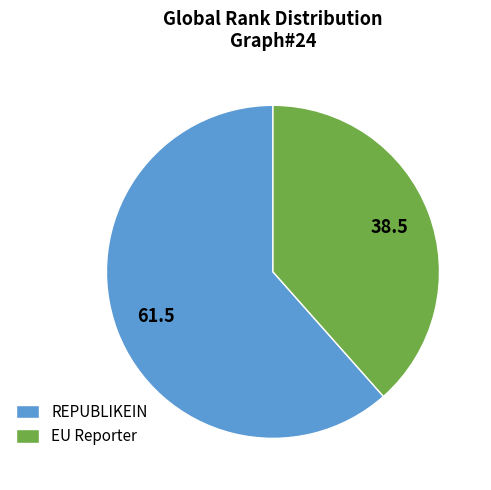

Count the number of slices in the pie.

2